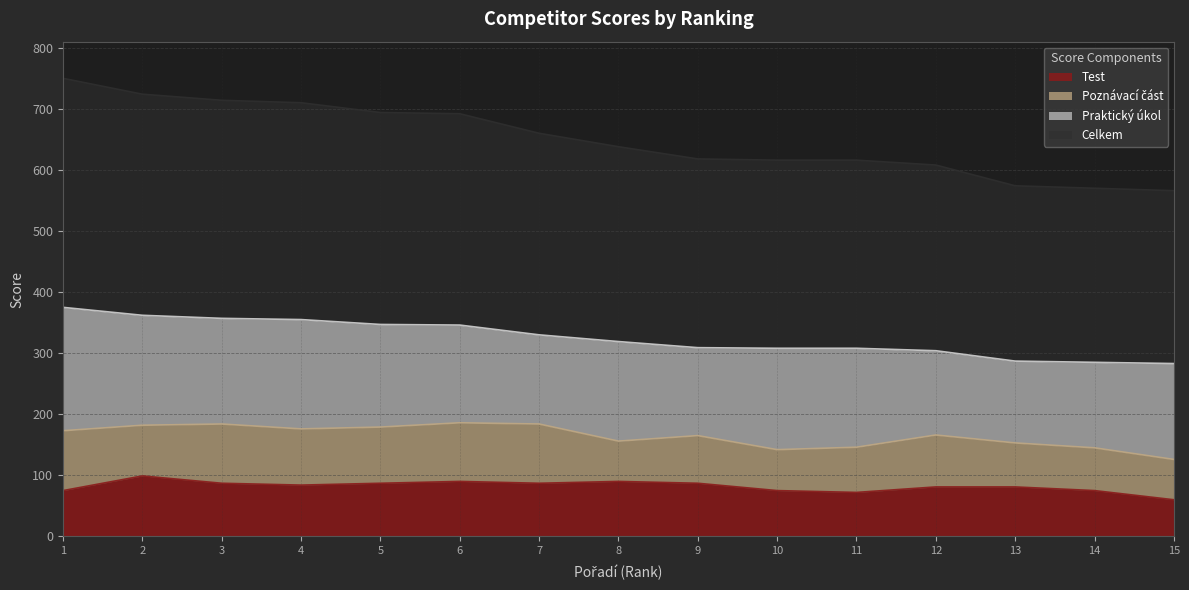

How many interior local valleys does the Test series have?

3